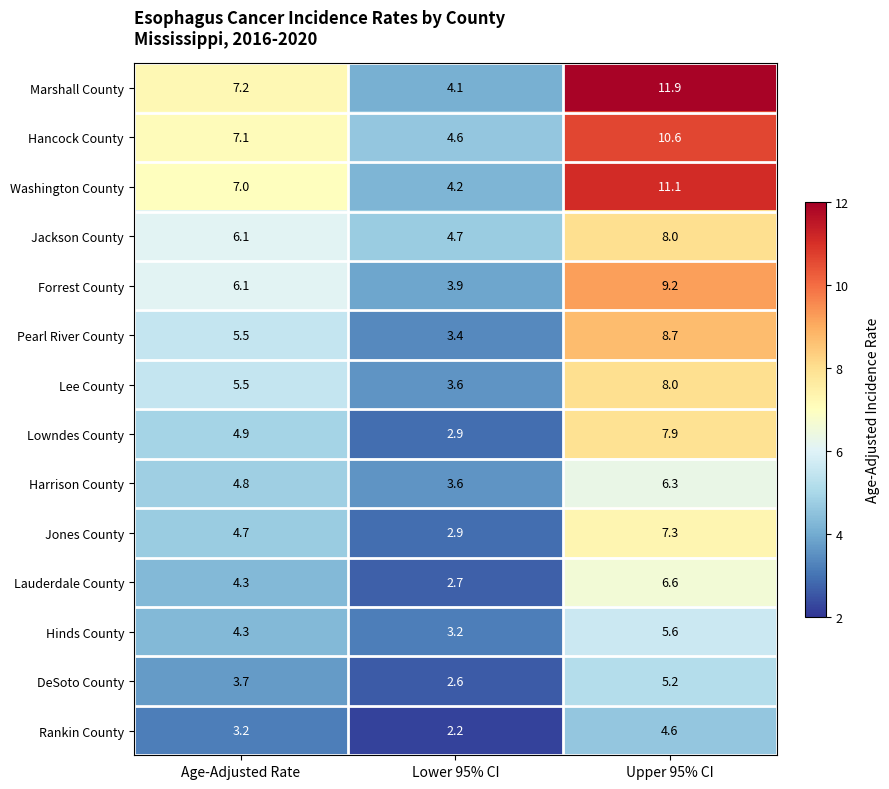

Between Age-Adjusted Rate and Lower 95% CI, which series saw the biggest shift?

Marshall County